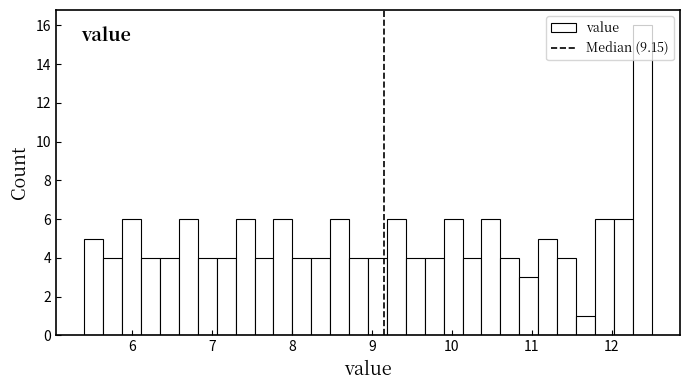

Read against the x-axis, roughly where is the centre of the tallest bar?

12.4